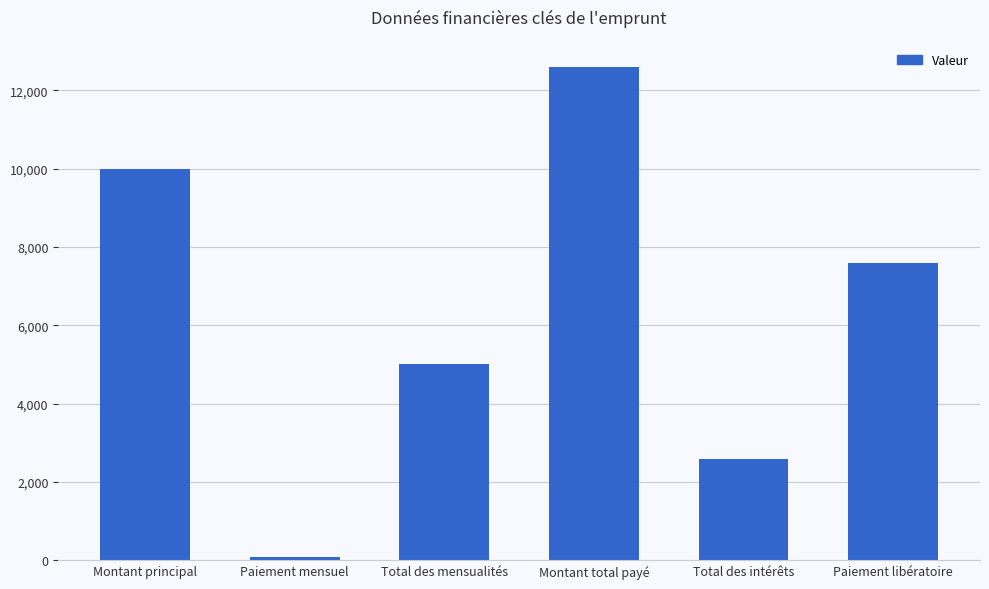

How many data points are less than 7579?

3